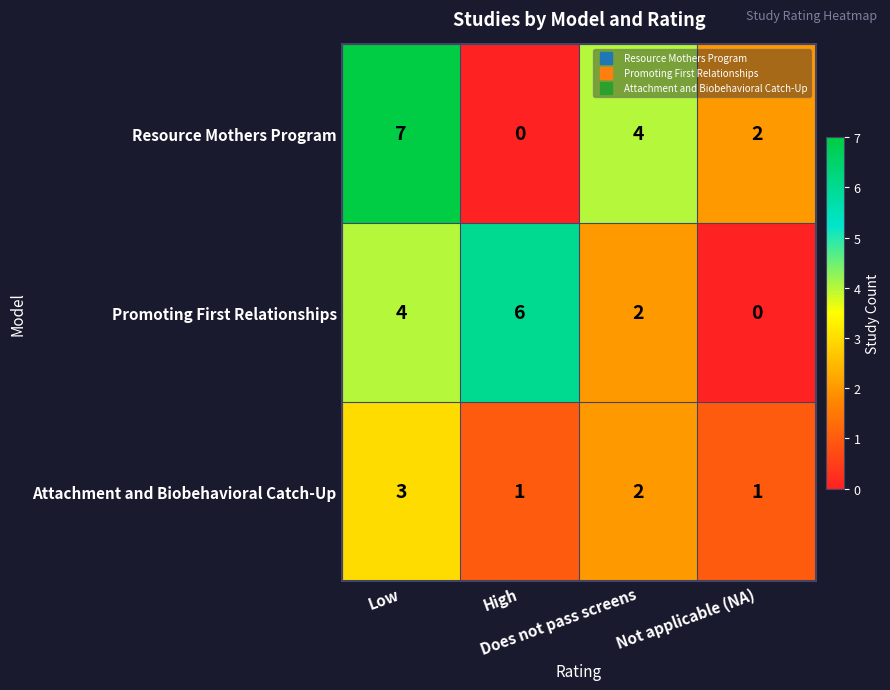

At High, list the series in order from smallest to largest.

Resource Mothers Program, Attachment and Biobehavioral Catch-Up, Promoting First Relationships